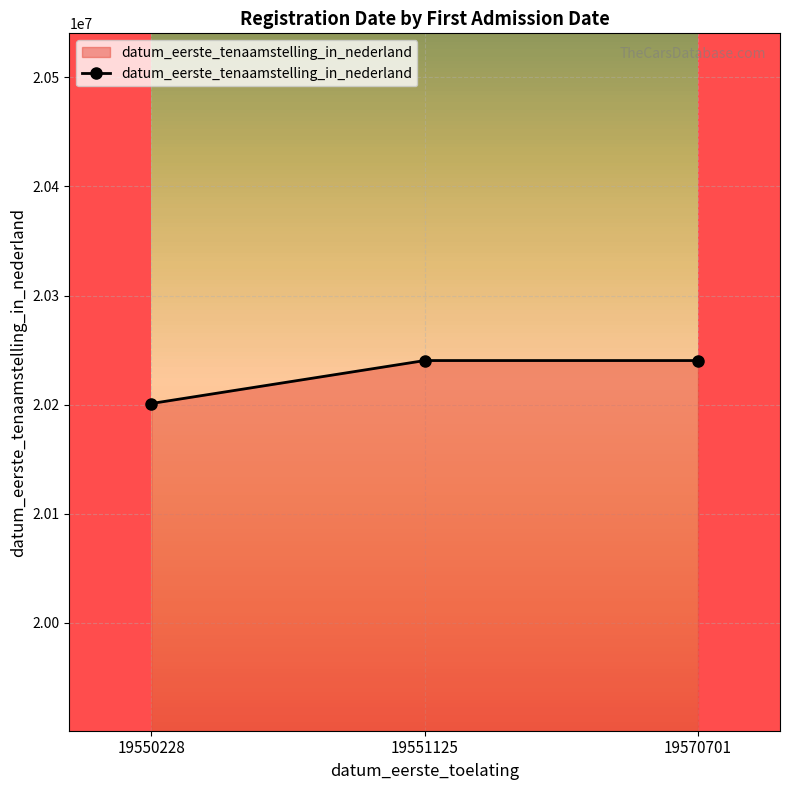

What is the greatest value displayed?

20240403